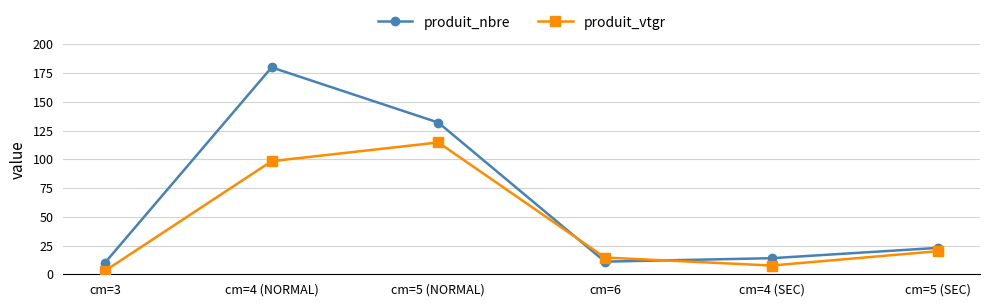

How many interior local peaks does the produit_nbre series have?

1